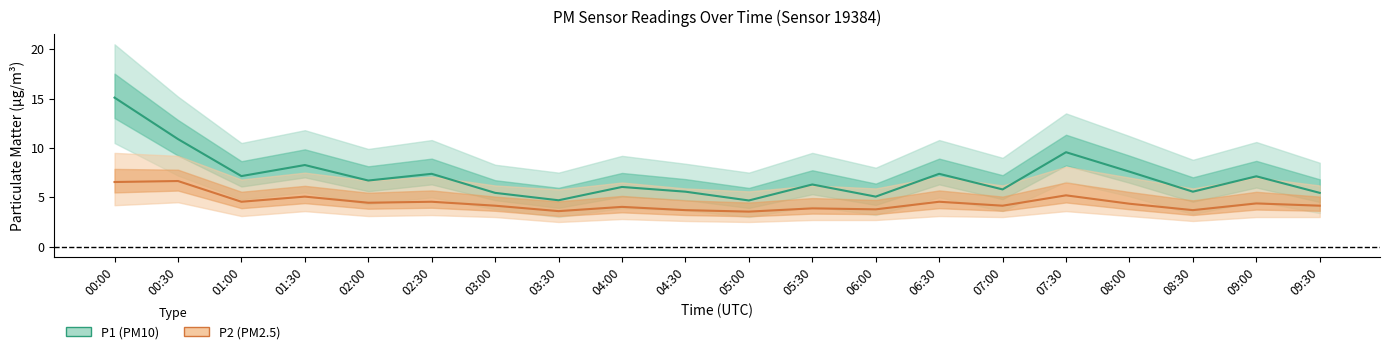

Count the number of data series in this chart.

2